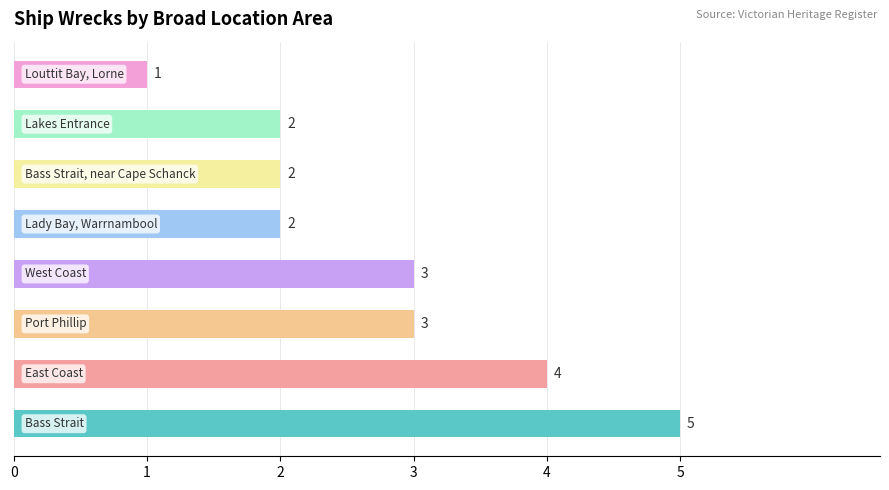

How many values are between 2 and 4?

6